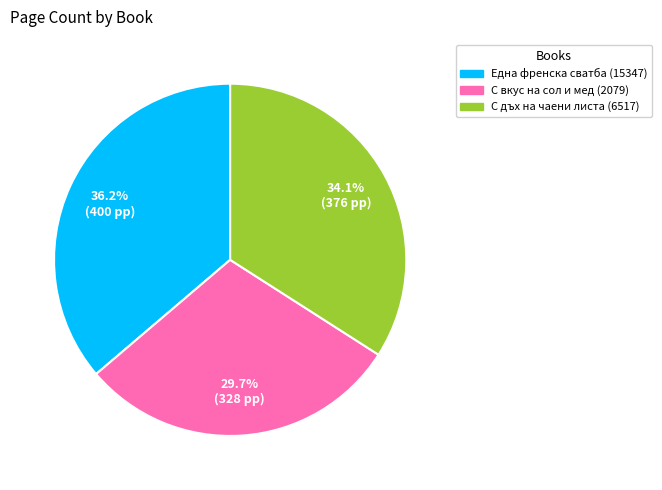

Is the sum of С дъх на чаени листа (6517) and Една френска сватба (15347) greater than half?

Yes